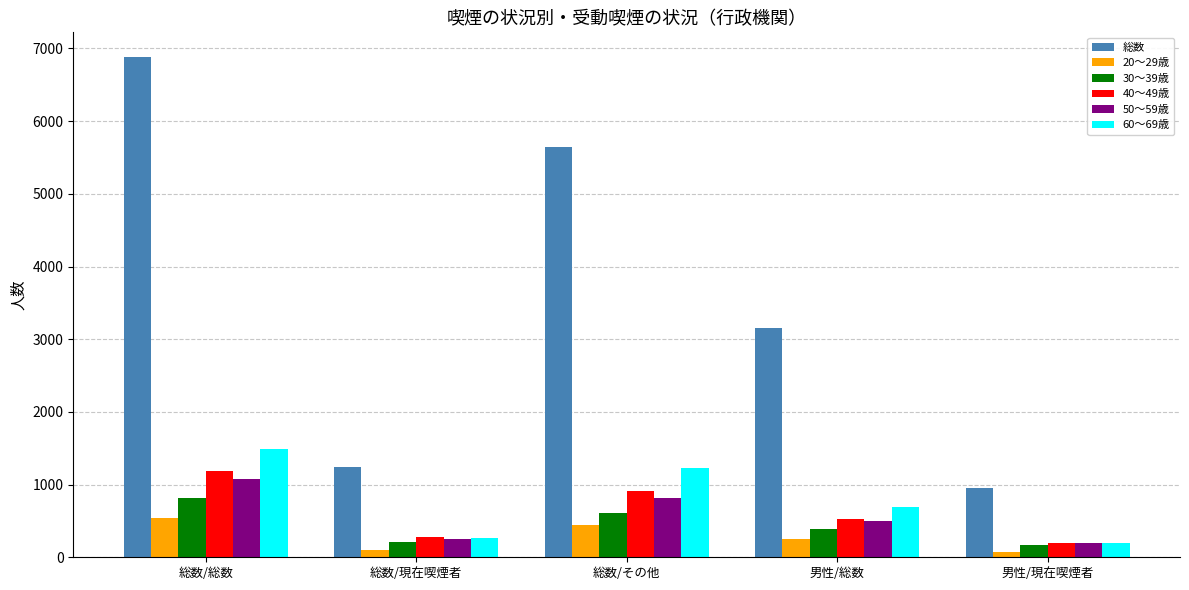

What is the approximate value of 総数 at 総数/総数?

6878